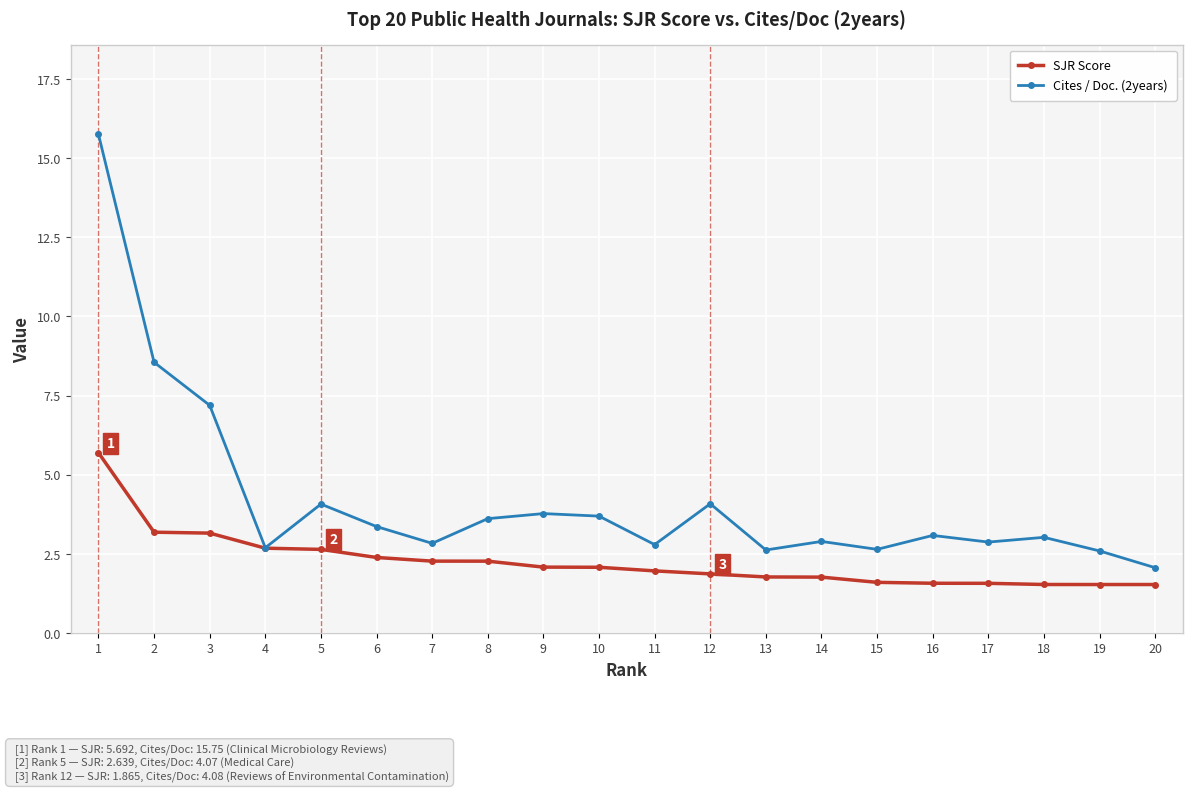

Does the chart display data point markers on the line(s)?

Yes